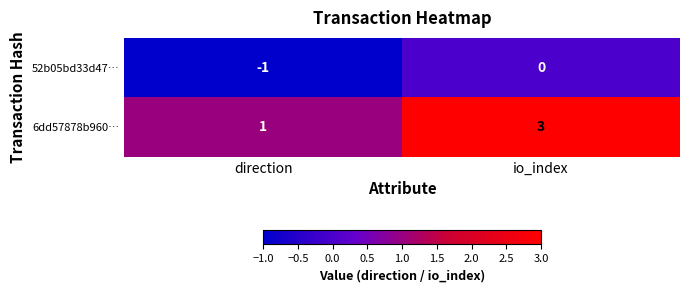

What is the total value across all series at io_index?

3